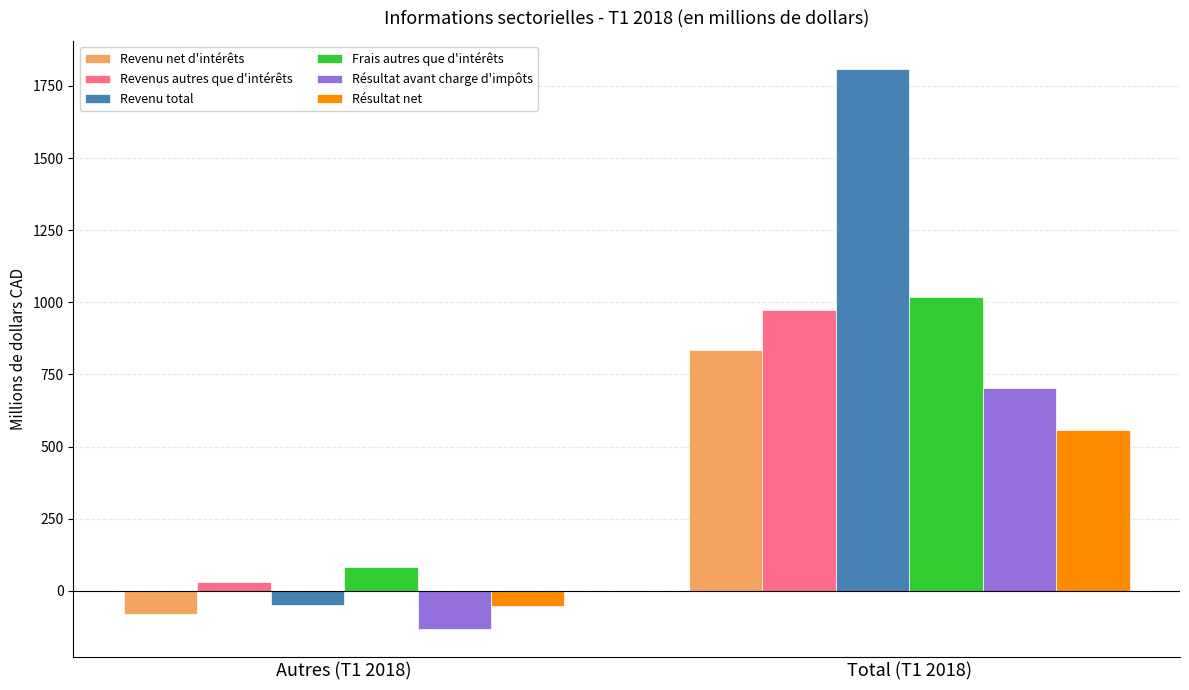

What is the difference between the highest and lowest values at Total (T1 2018)?

1253